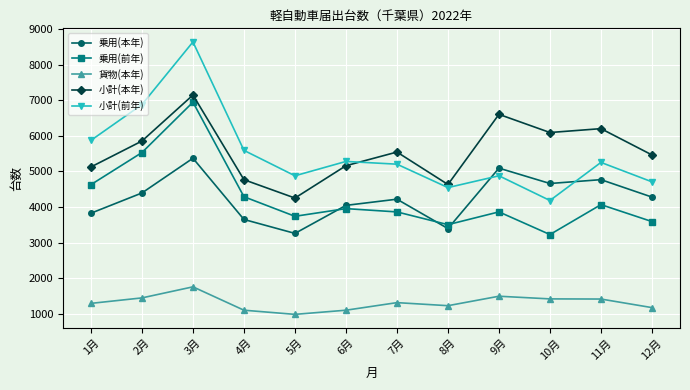

Is it true that 乗用(本年) equals 3258 at 5月?

True